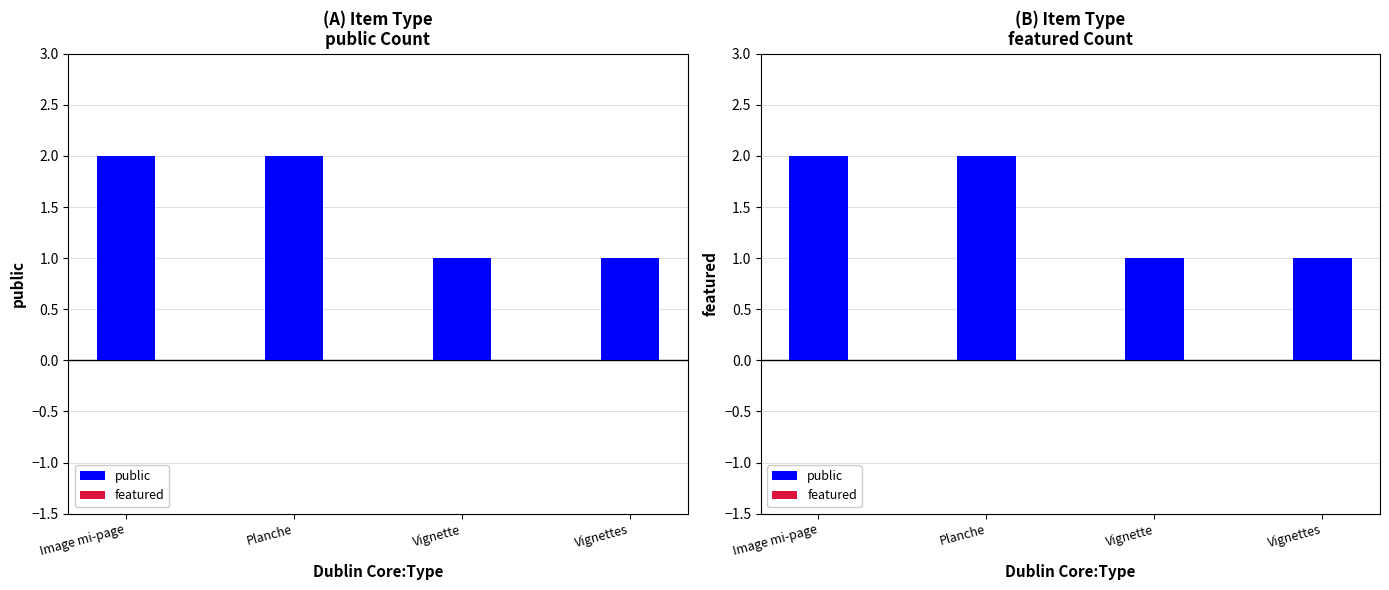

At Vignette, list the series in order from largest to smallest.

public, featured